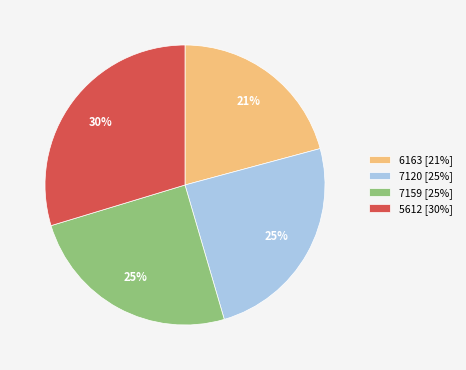

Between 7120 [25%] and 5612 [30%], which is larger?

5612 [30%]